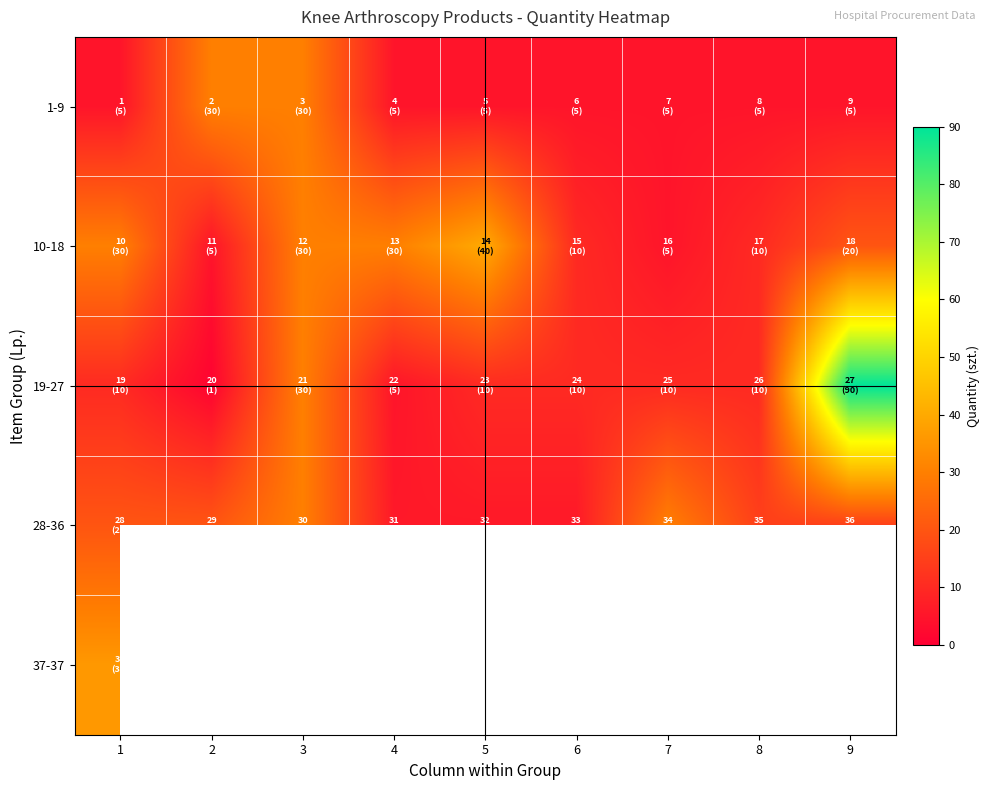

Is it true that 19-27 equals 47.4 at 3?

False